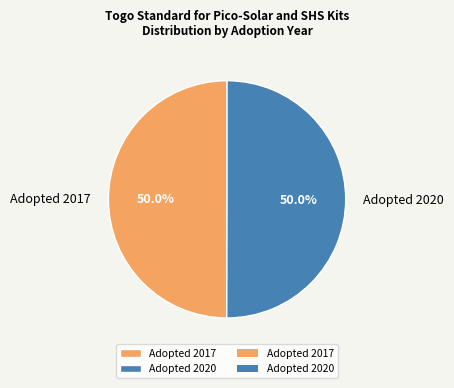

Approximately how many times larger is the value at Adopted 2017 compared to Adopted 2020?

1.0